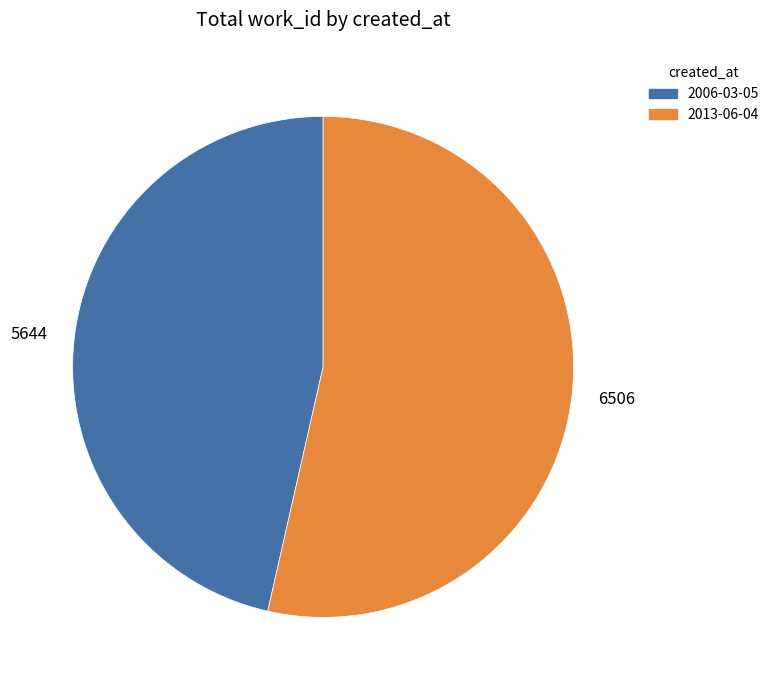

Rank the categories by value from lowest to highest.

2006-03-05, 2013-06-04